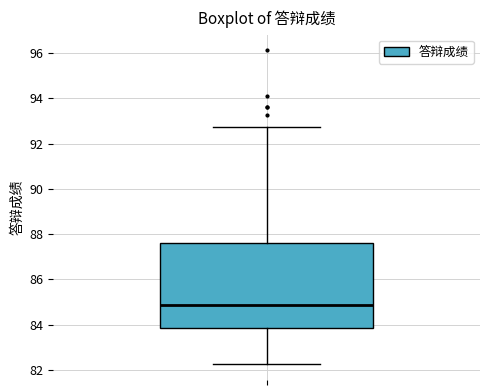

Read this box plot against the y-axis: the position of the median line, the range covered by the box, and the ends of both whiskers. The values are not printed on the chart, so give them approximately, as read against the axis.

median 84.8, box 83.8 to 87.6, whiskers 82.2 to 92.8